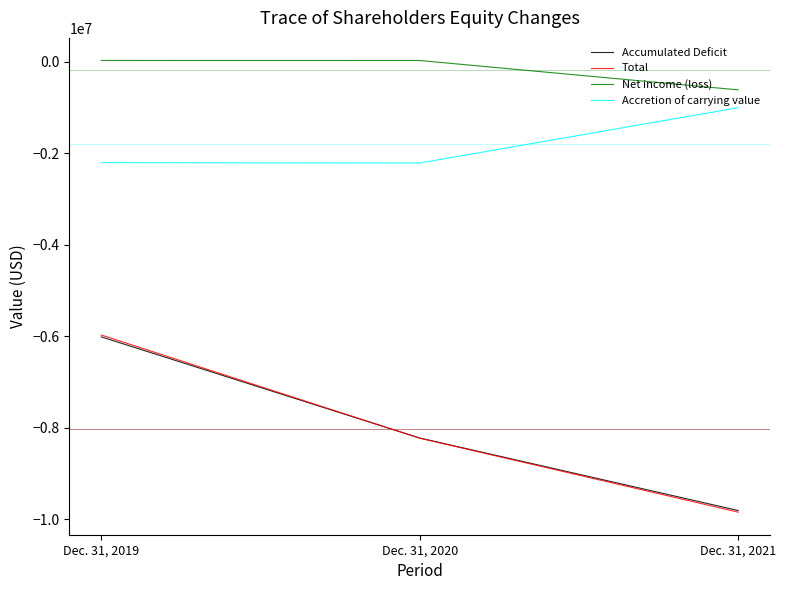

What is the highest value of the Accumulated Deficit series?

-6011195.7